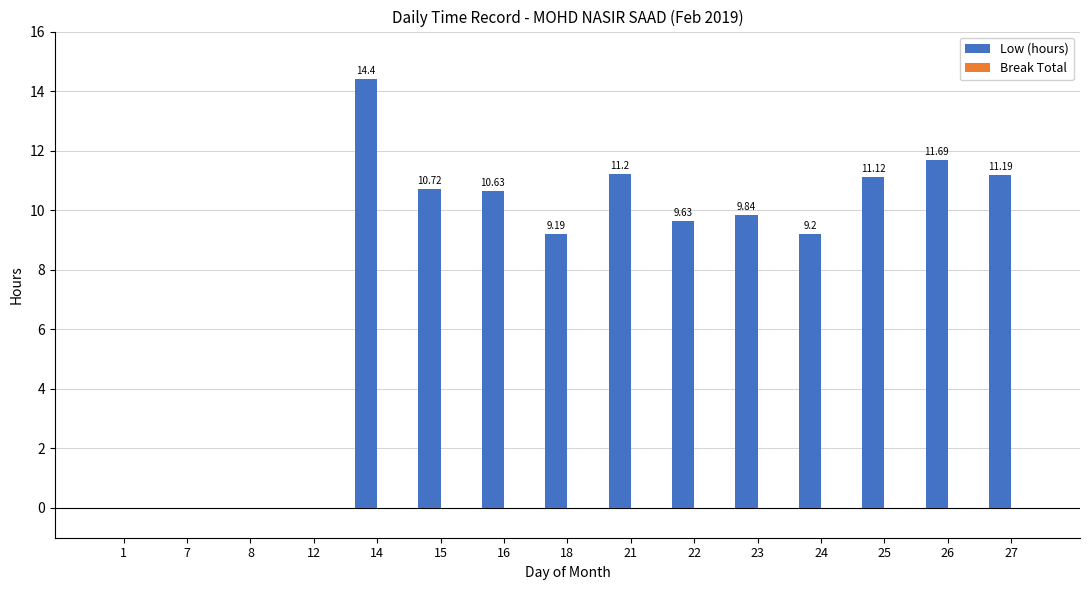

Which has a higher value, 15 or 16?

15